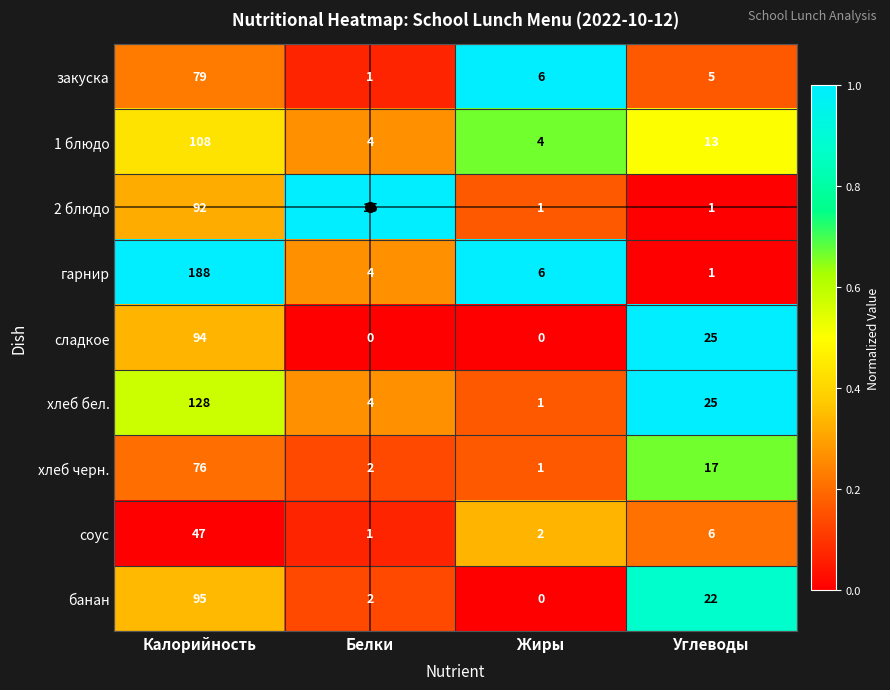

Is it true that банан equals 32 at Углеводы?

False